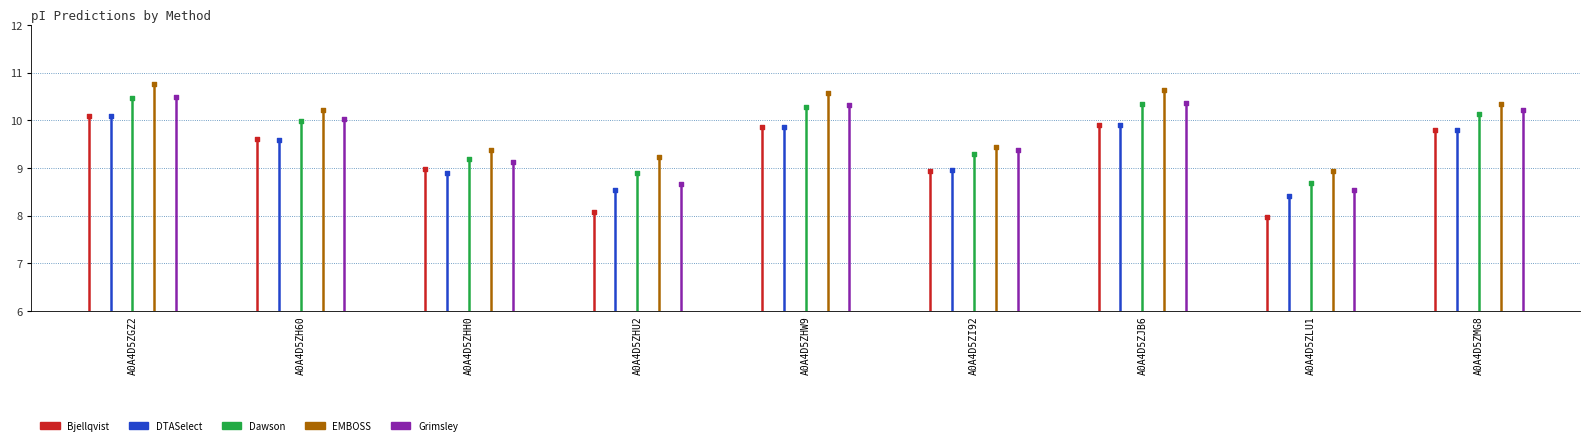

What are all the series names shown in the legend?

Bjellqvist, DTASelect, Dawson, EMBOSS, Grimsley